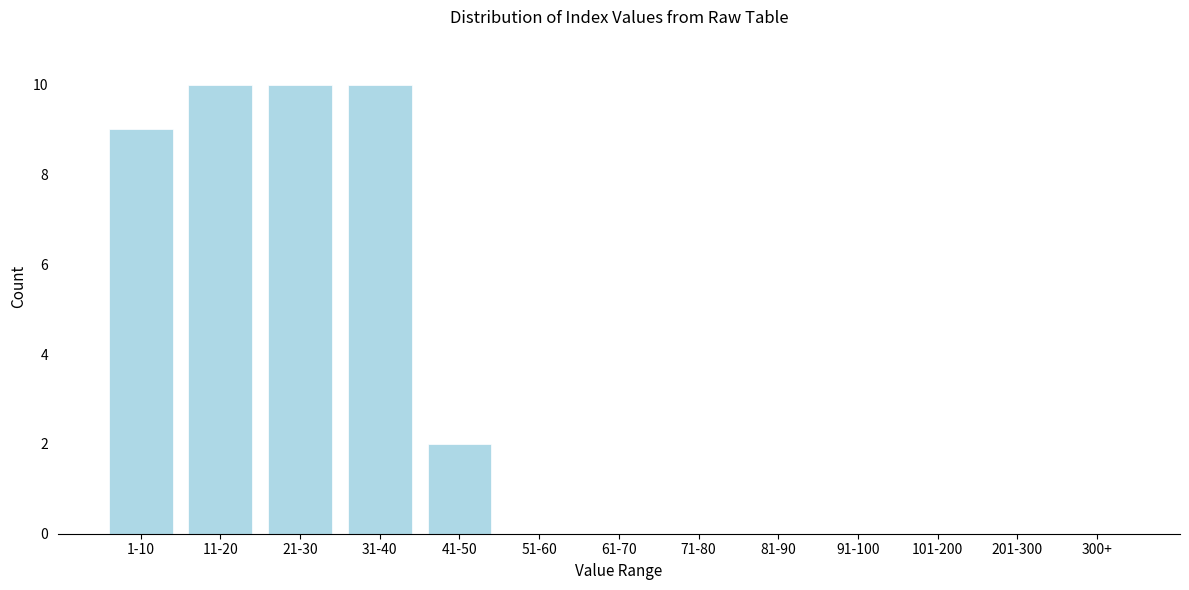

Reading left to right, list all the values displayed in this chart.

1-10=9	11-20=10	21-30=10	31-40=10	41-50=2	51-60=0	61-70=0	71-80=0	81-90=0	91-100=0	101-200=0	201-300=0	300+=0